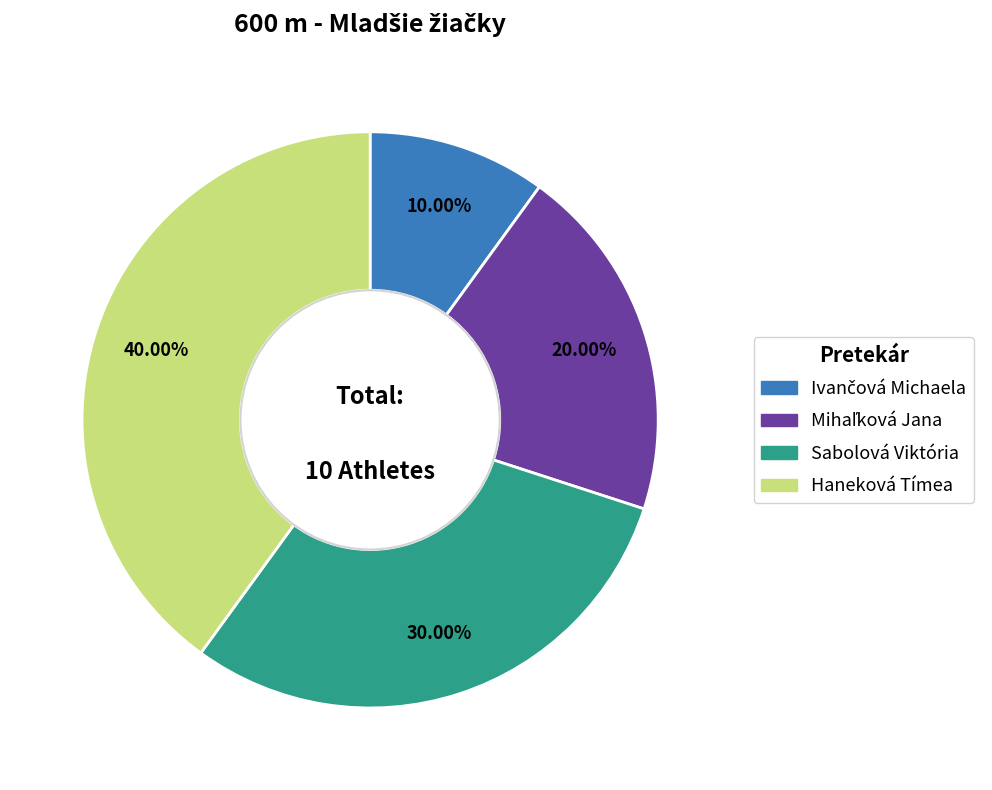

True or false: Haneková Tímea accounts for 40% of the total.

True